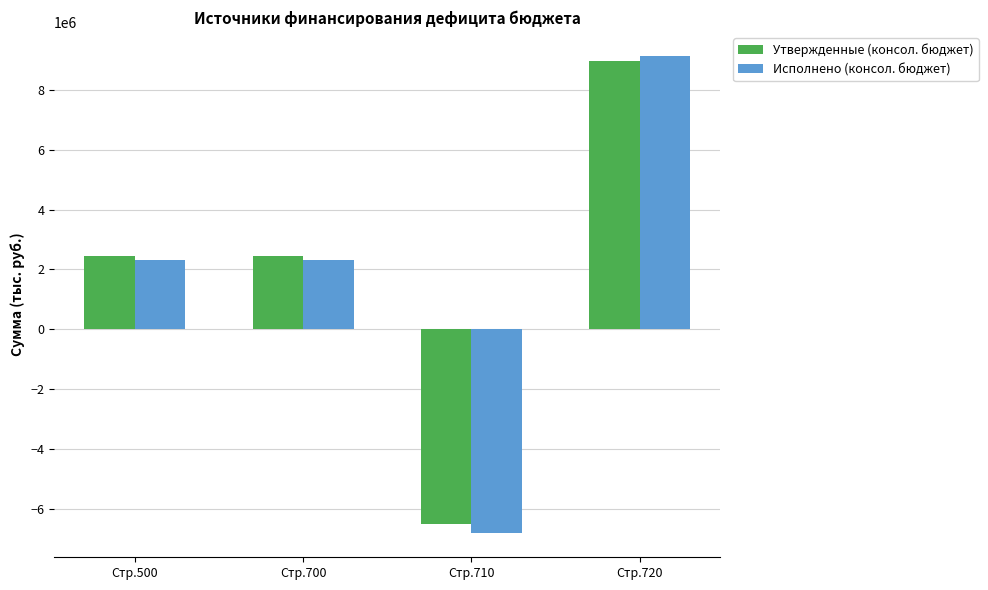

How many groups of bars are there?

4